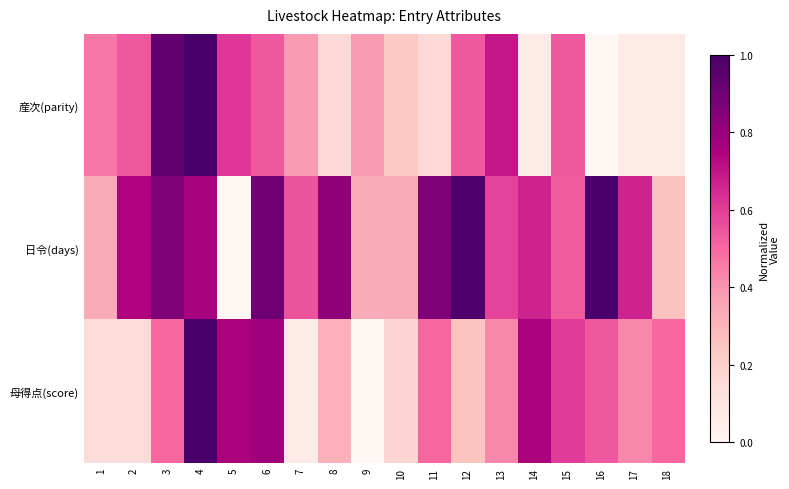

At which category is the sum across all series the highest?

4